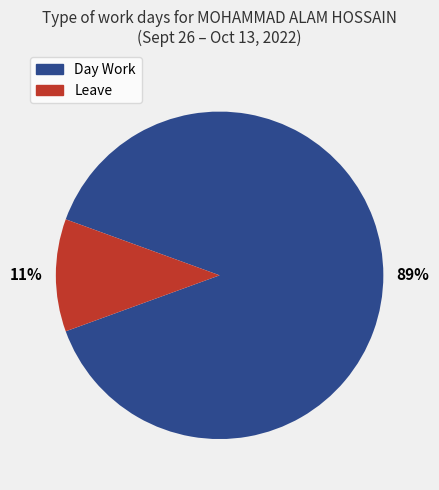

Between Day Work and Leave, which is larger?

Day Work